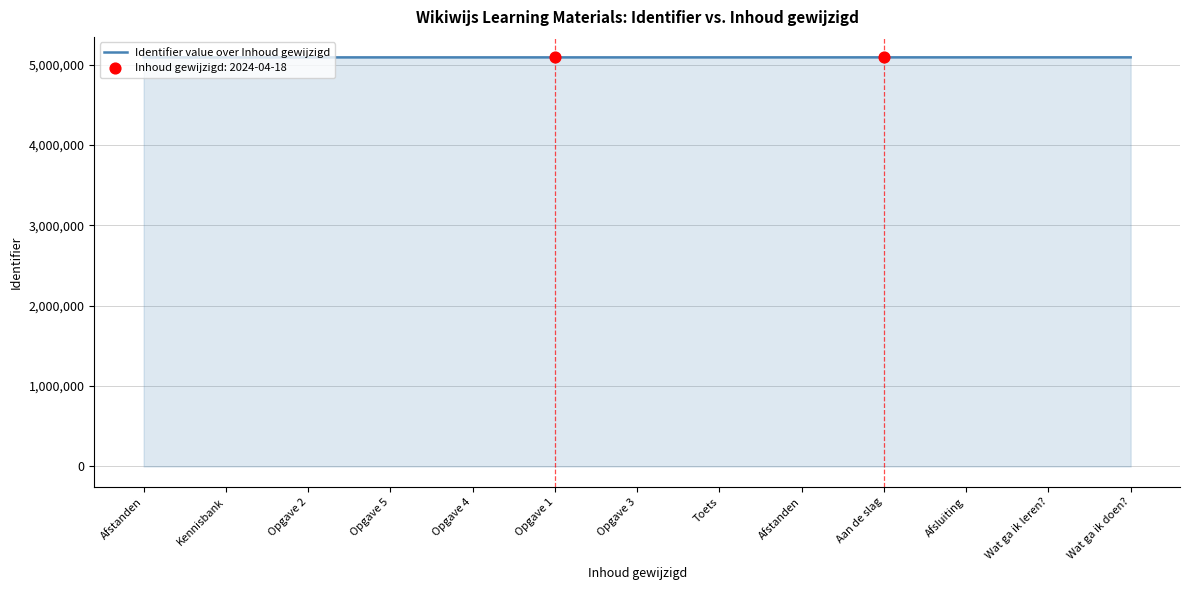

What is the ratio of the value at Opgave 5 to the value at Wat ga ik doen??

1.0